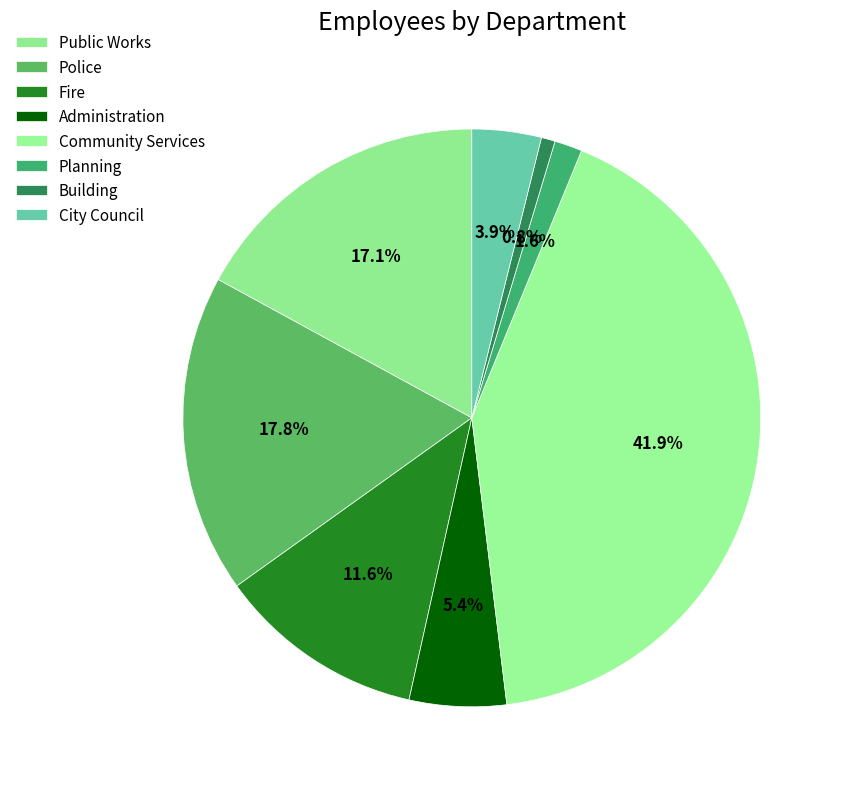

How many segments does this pie chart have?

8